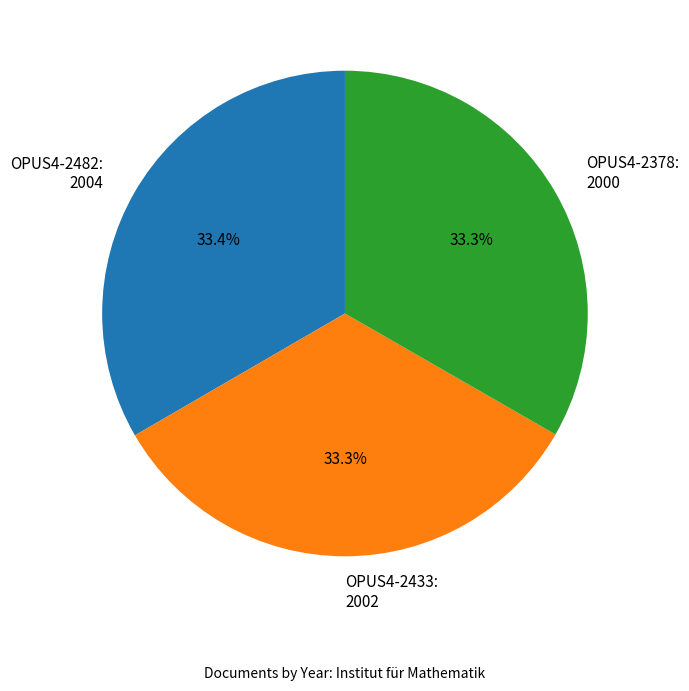

How many segments does this pie chart have?

3